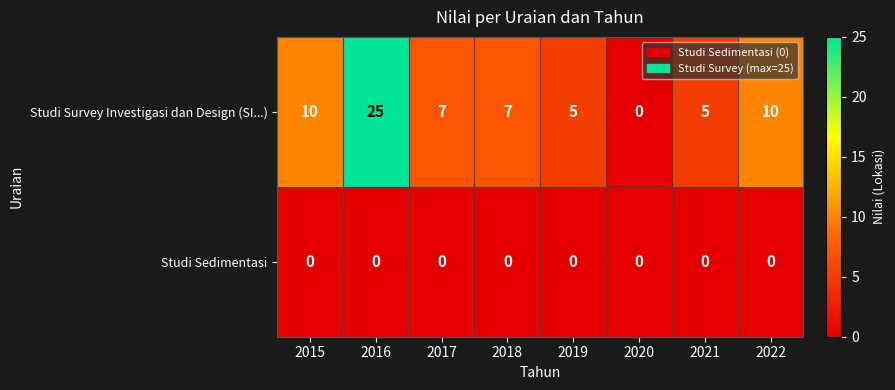

Reading left to right, list all the values displayed in this chart.

Studi Survey Investigasi dan Design (SI...): 2015=10	2016=25	2017=7	2018=7	2019=5	2020=0	2021=5	2022=10
Studi Sedimentasi: 2015=0	2016=0	2017=0	2018=0	2019=0	2020=0	2021=0	2022=0